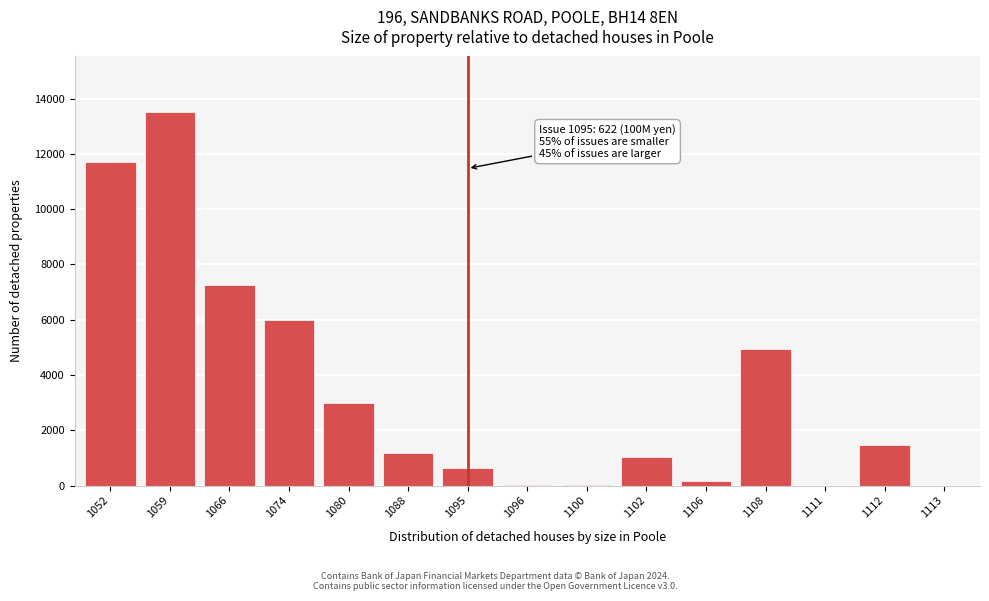

The chart shows a value of 173 at 1106. True or false?

True